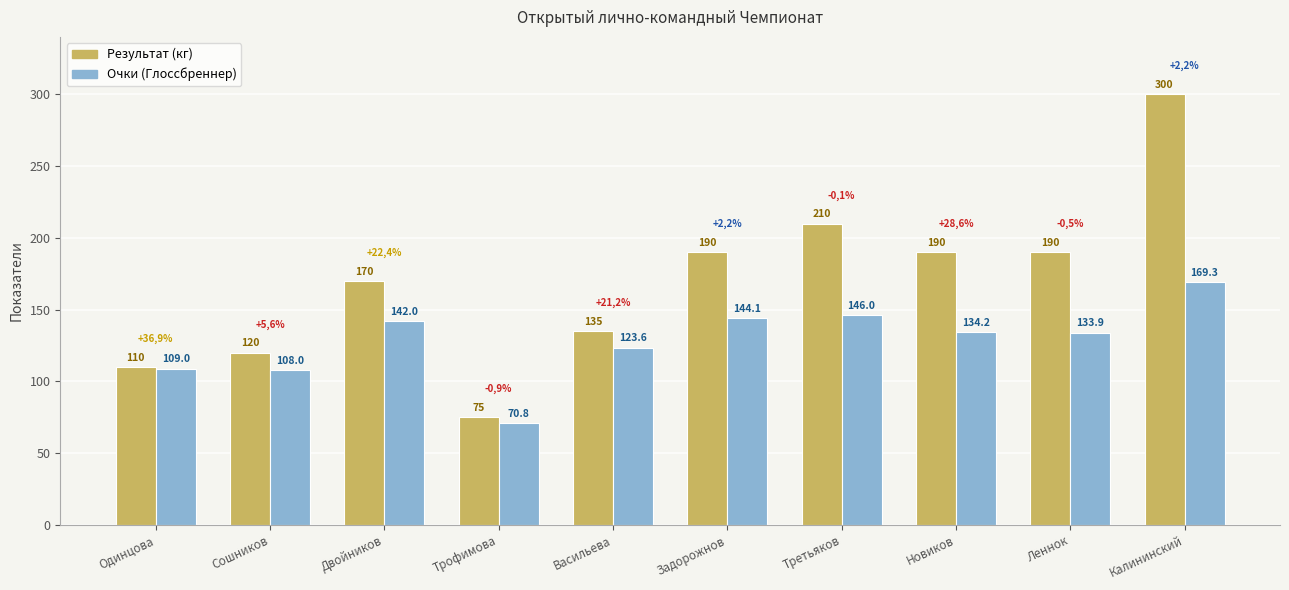

What is the spread (max minus min) of values at Двойников?

28.0